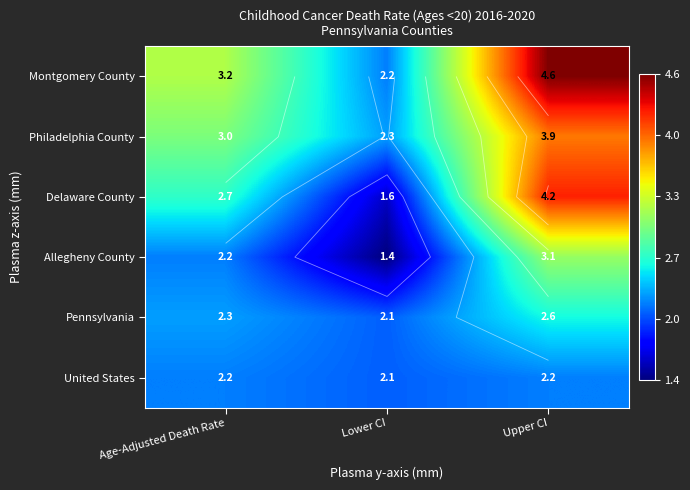

Between Age-Adjusted Death Rate and Lower CI, which is larger?

Age-Adjusted Death Rate